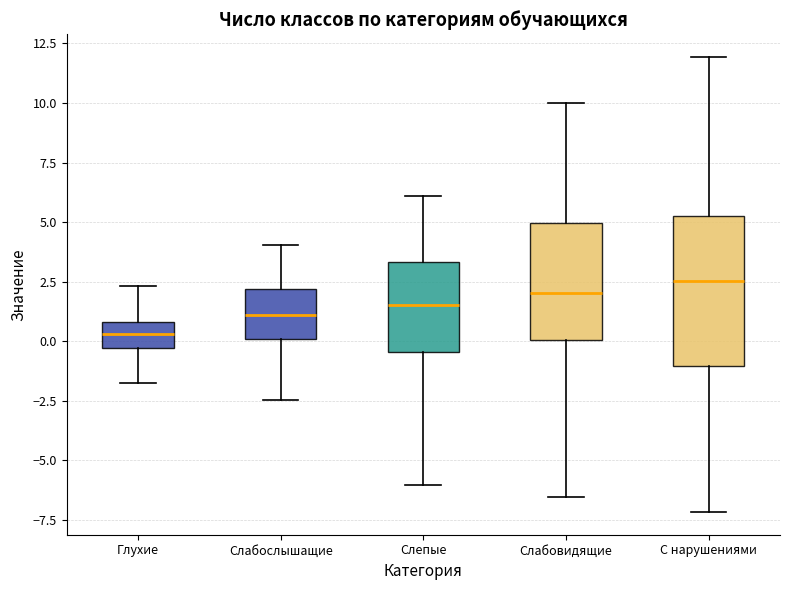

Comparing the boxes themselves (not the whiskers), which one is the tallest?

С нарушениями